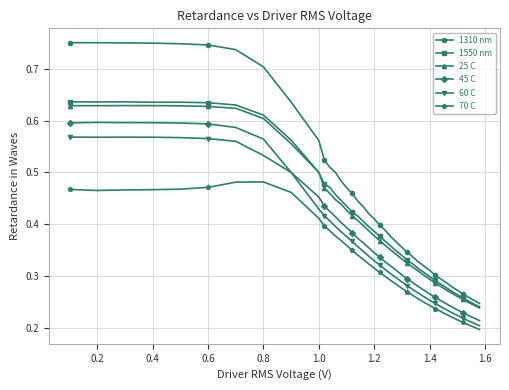

At how many categories does at least one series exceed 0?

39